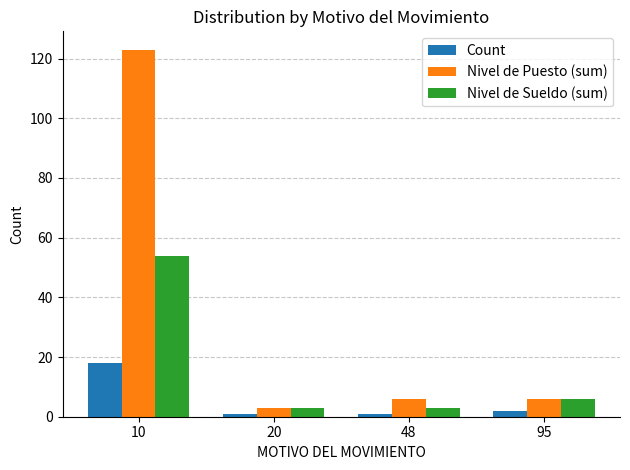

What is the sum of all Nivel de Puesto (sum) values?

138